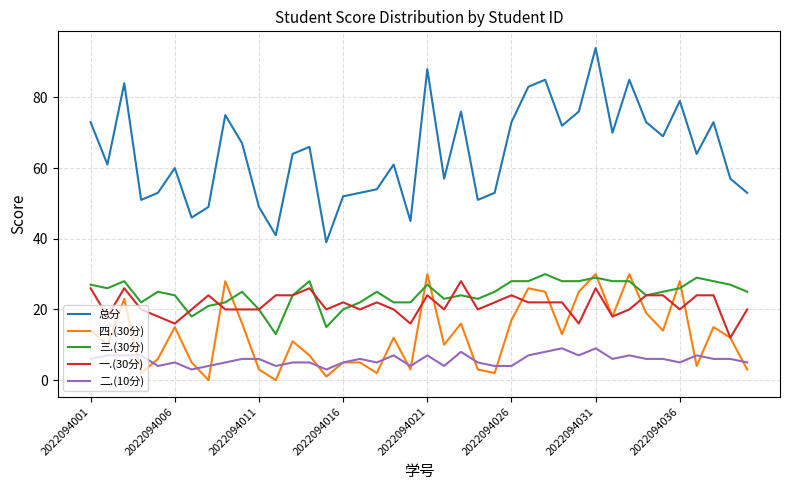

Which series has the widest spread of values?

总分